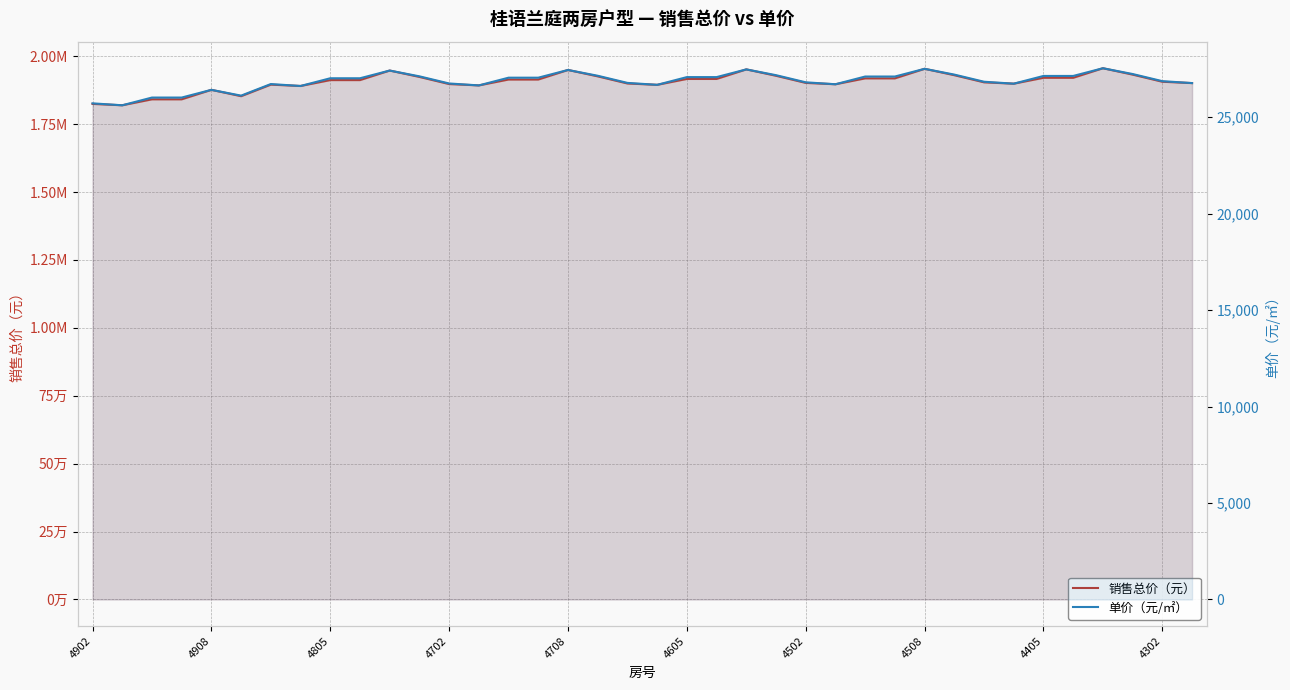

Which series changed the most between 15 and 27?

销售总价（元）